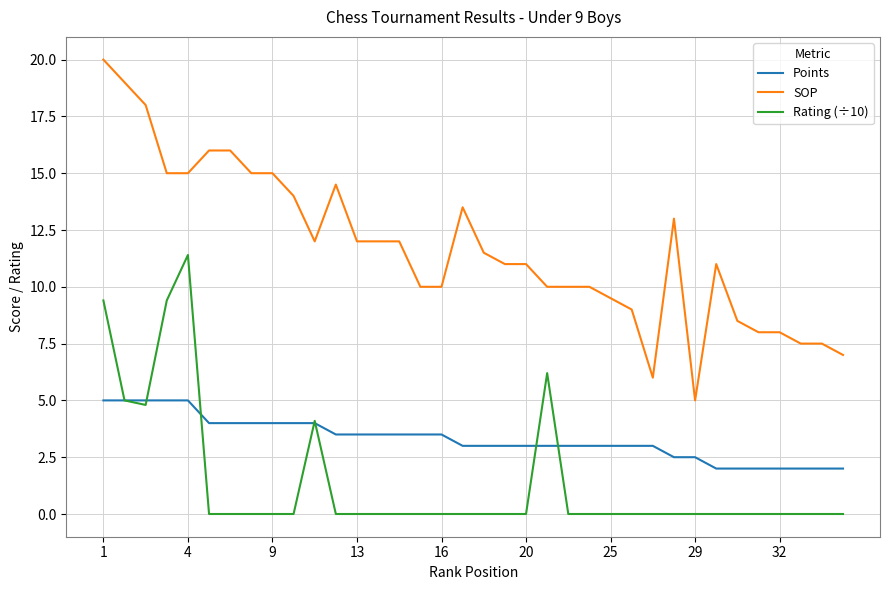

What is the lowest value of the SOP series?

5.0